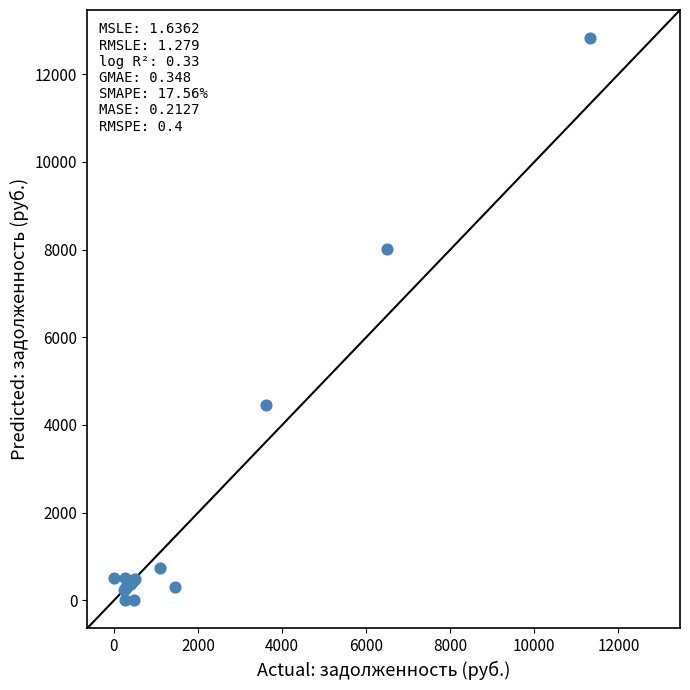

What Y value in the scatter plot is closest to 6412?

8016.7